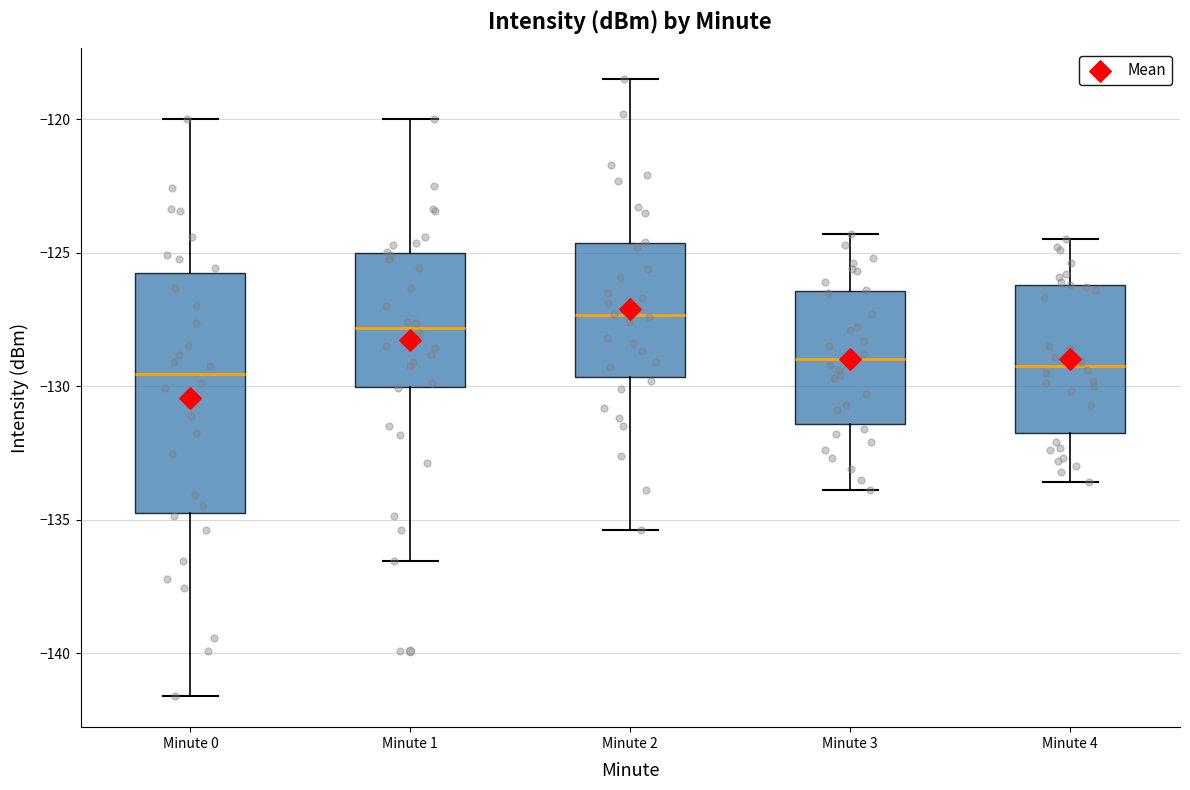

Reading left to right, transcribe this box plot: for each box, give where its median line is, the range the box spans, and where its two whiskers end, as read against the y-axis. The values are not printed on the chart, so give them approximately, as read against the axis.

Minute 0: median -129.5, box -135.0 to -126.0, whiskers -141.5 to -120.0
Minute 1: median -128.0, box -130.0 to -125.0, whiskers -136.5 to -120.0
Minute 2: median -127.5, box -129.5 to -124.5, whiskers -135.5 to -118.5
Minute 3: median -129.0, box -131.5 to -126.5, whiskers -134.0 to -124.5
Minute 4: median -129.0, box -131.5 to -126.0, whiskers -133.5 to -124.5